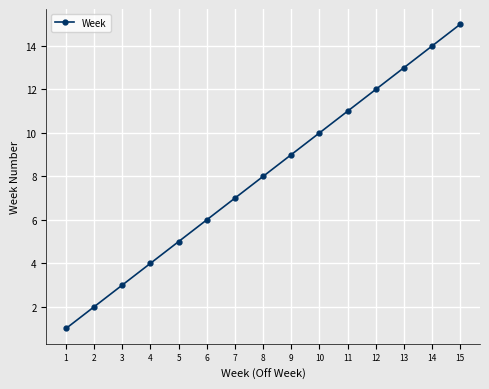

True or false: the data shows 11 at 11.

True